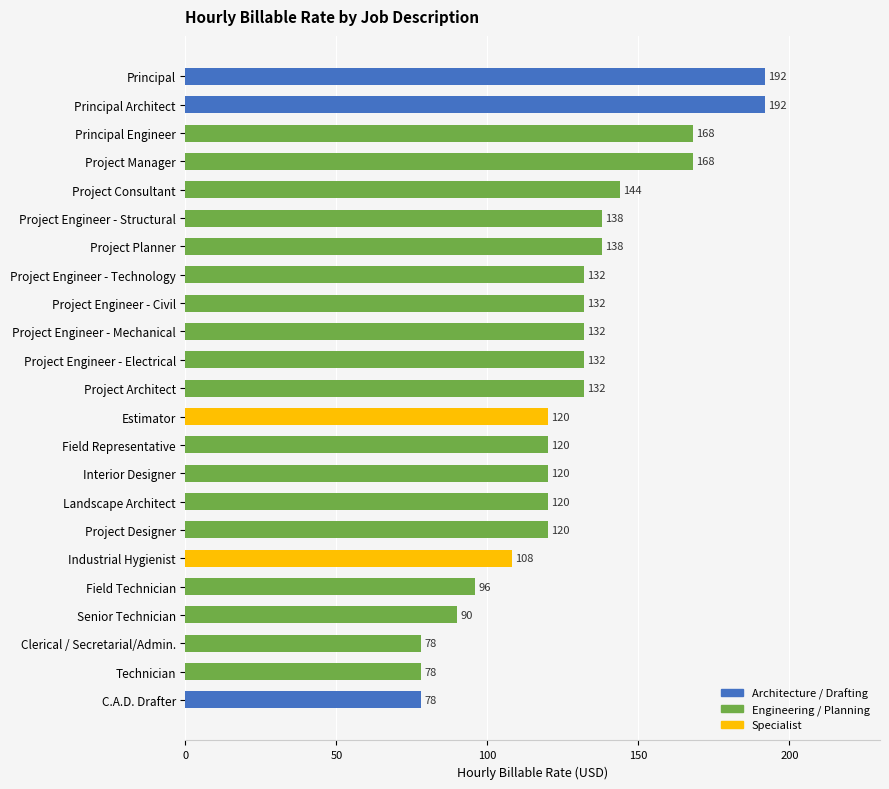

Reading bottom to top, transcribe all the data shown in this chart.

C.A.D. Drafter=78	Technician=78	Clerical / Secretarial/Admin.=78	Senior Technician=90	Field Technician=96	Industrial Hygienist=108	Project Designer=120	Landscape Architect=120	Interior Designer=120	Field Representative=120	Estimator=120	Project Architect=132	Project Engineer - Electrical=132	Project Engineer - Mechanical=132	Project Engineer - Civil=132	Project Engineer - Technology=132	Project Planner=138	Project Engineer - Structural=138	Project Consultant=144	Project Manager=168	Principal Engineer=168	Principal Architect=192	Principal=192